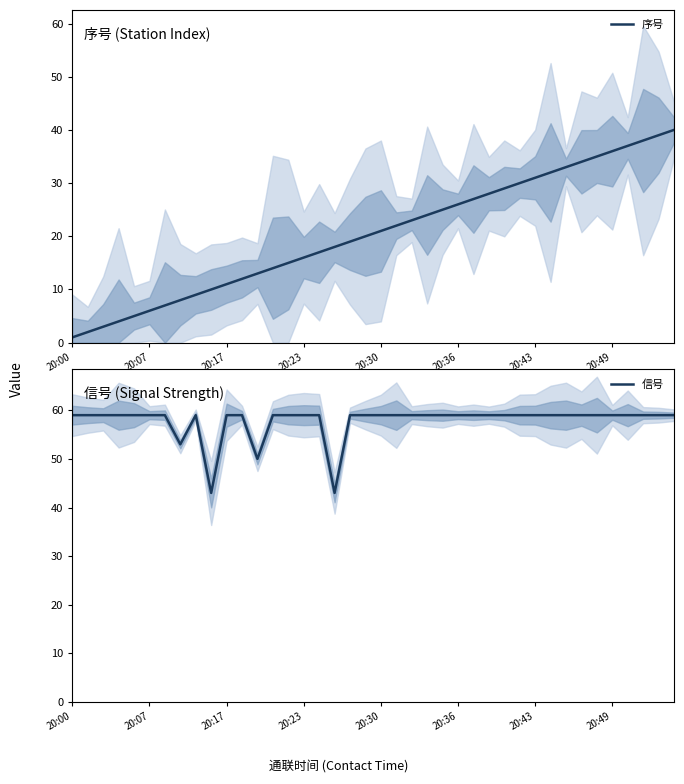

At 24, list the series in order from largest to smallest.

信号, 序号